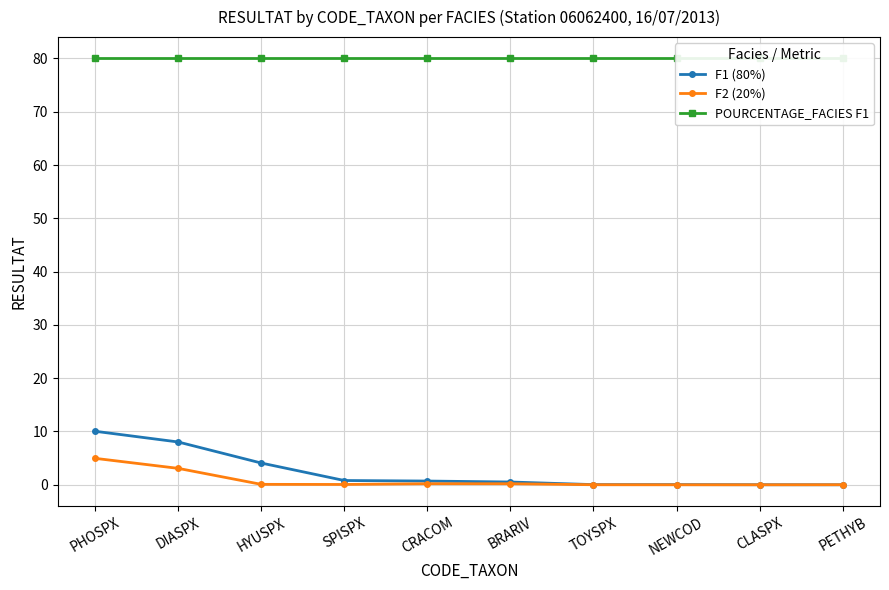

Which series has the widest spread of values?

F1 (80%)